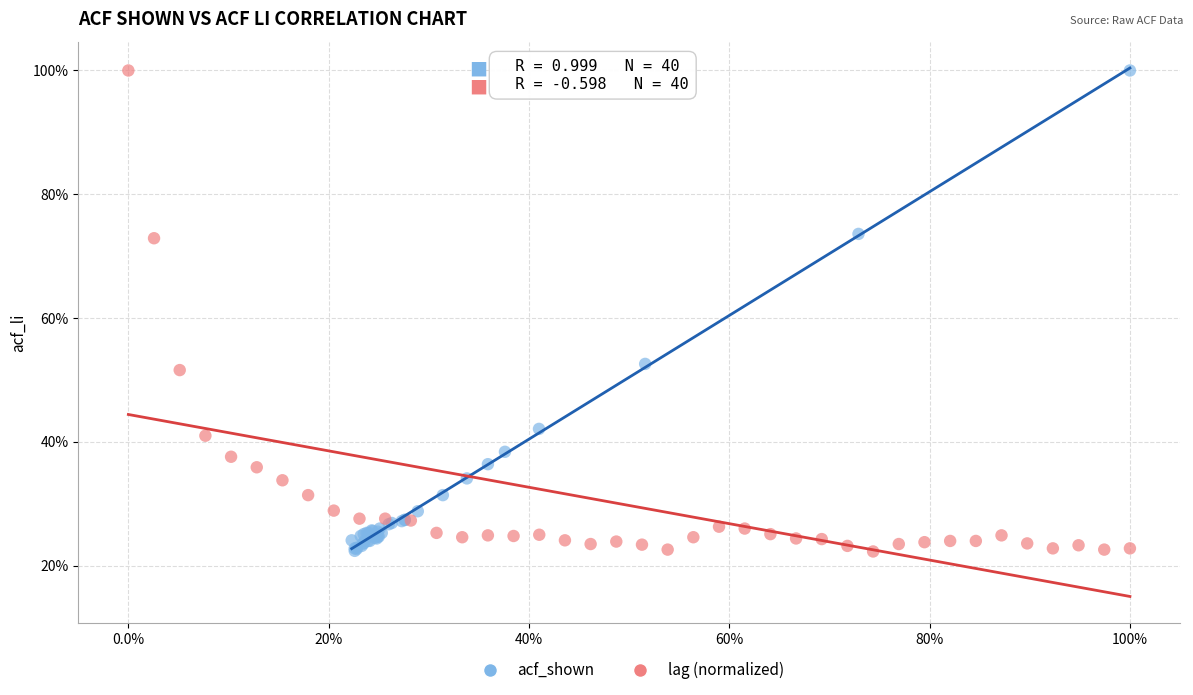

What are all the series names shown in the legend?

acf_shown, lag (normalized)